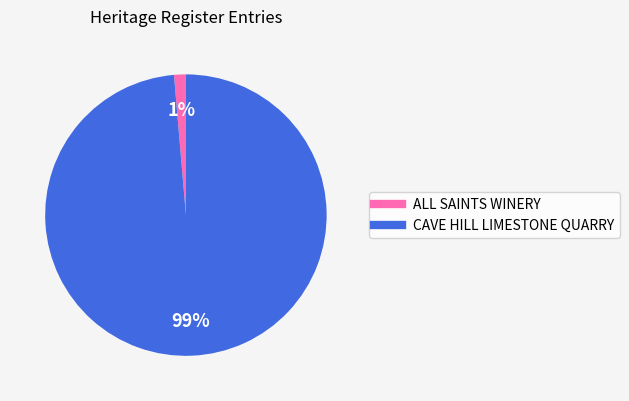

To the nearest percent, what portion does ALL SAINTS WINERY represent?

1%